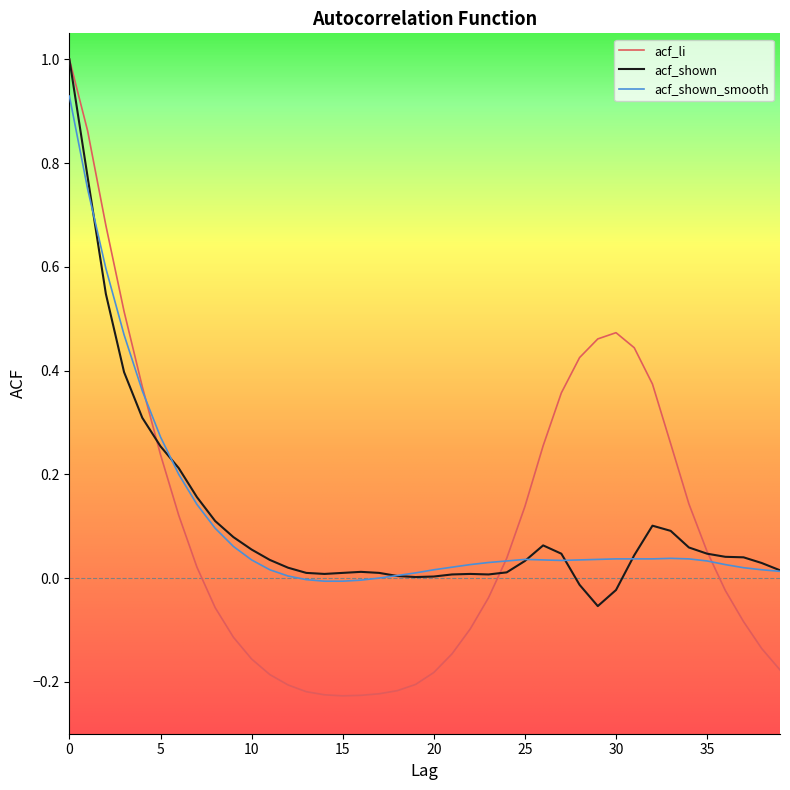

What is the maximum value shown in the chart?

1.0